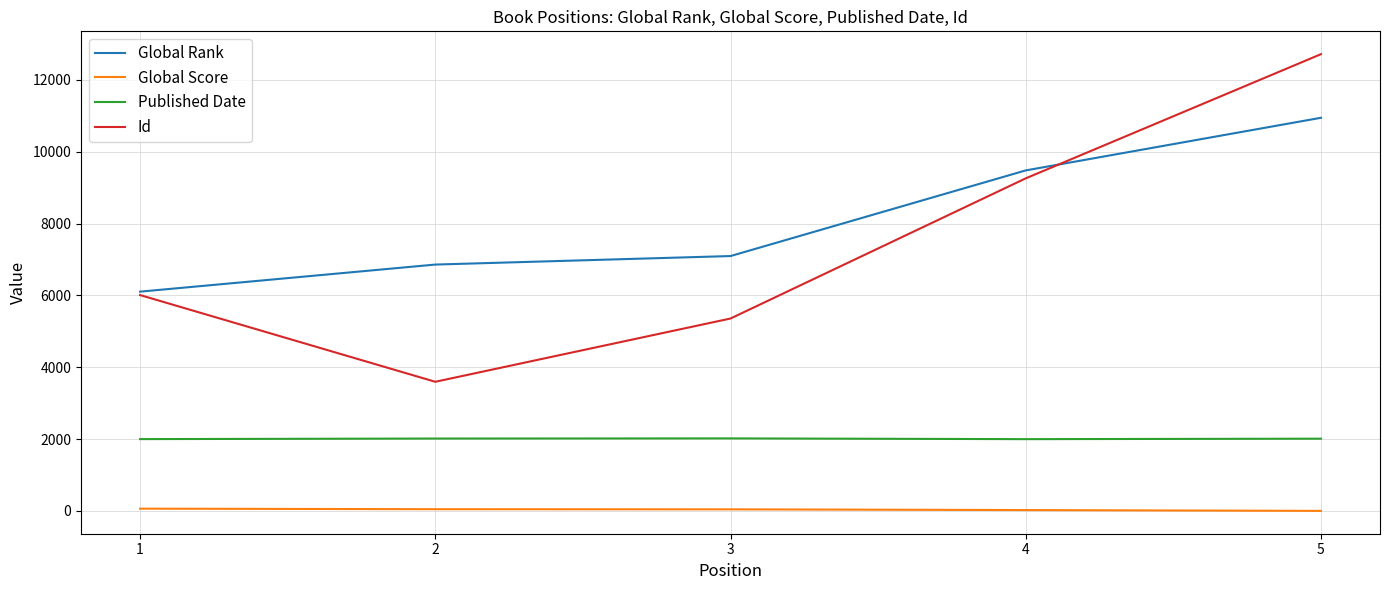

The value of Global Rank at 5 is 6637. True or false?

False